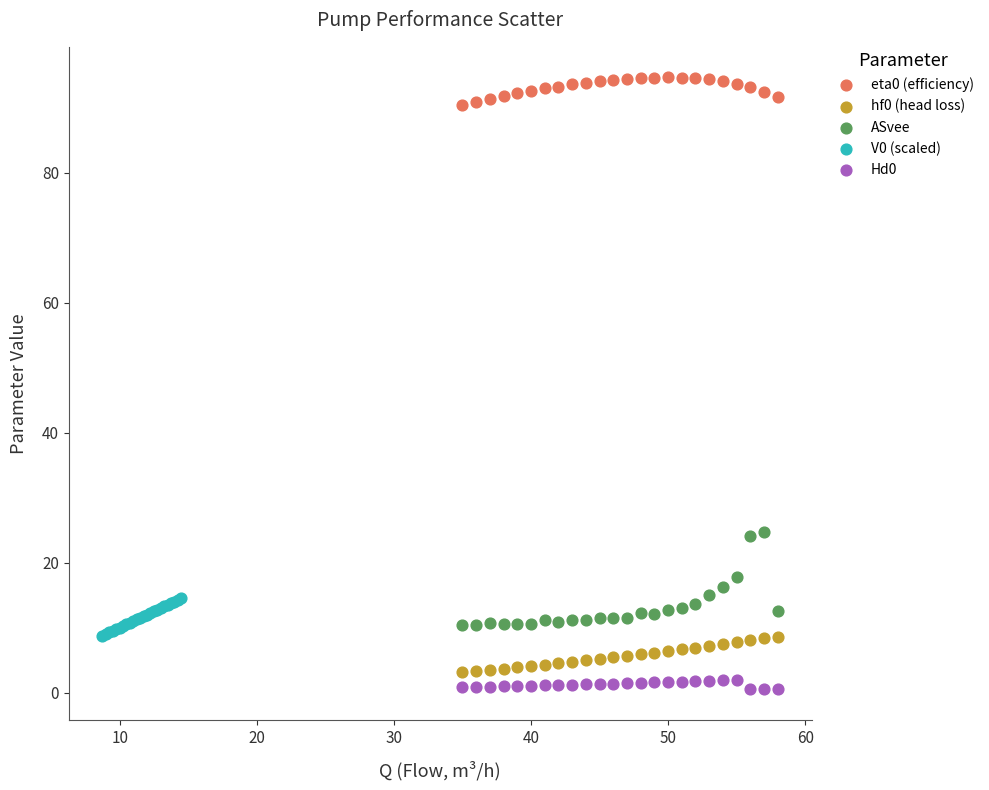

What are all the series names shown in the legend?

eta0 (efficiency), hf0 (head loss), ASvee, V0 (scaled), Hd0